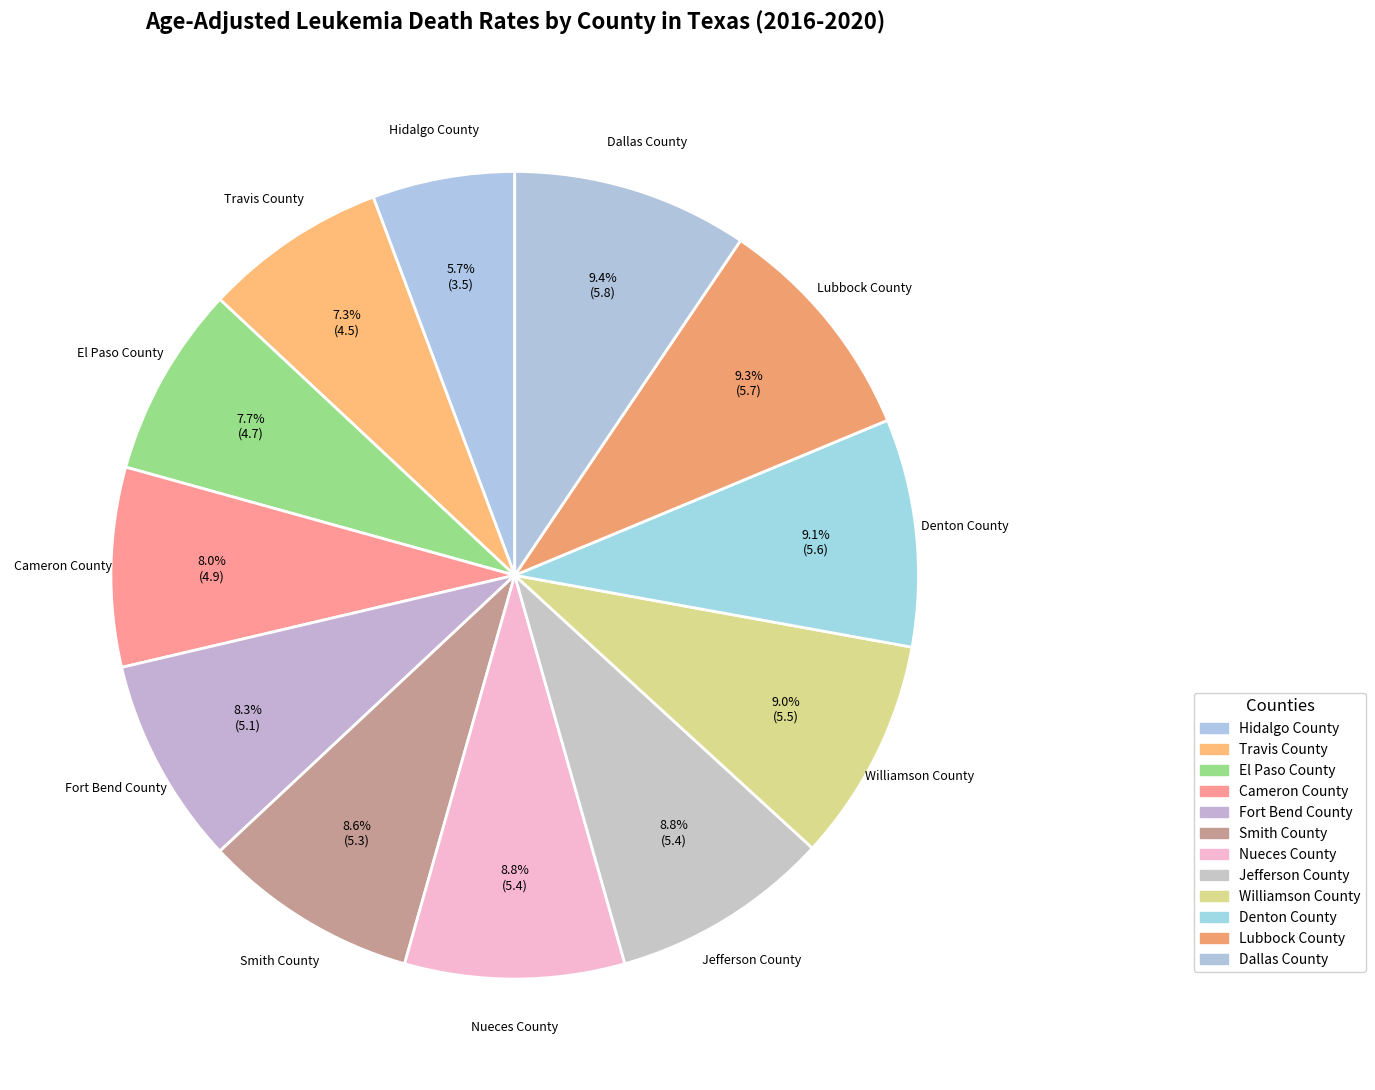

How many segments does this pie chart have?

12